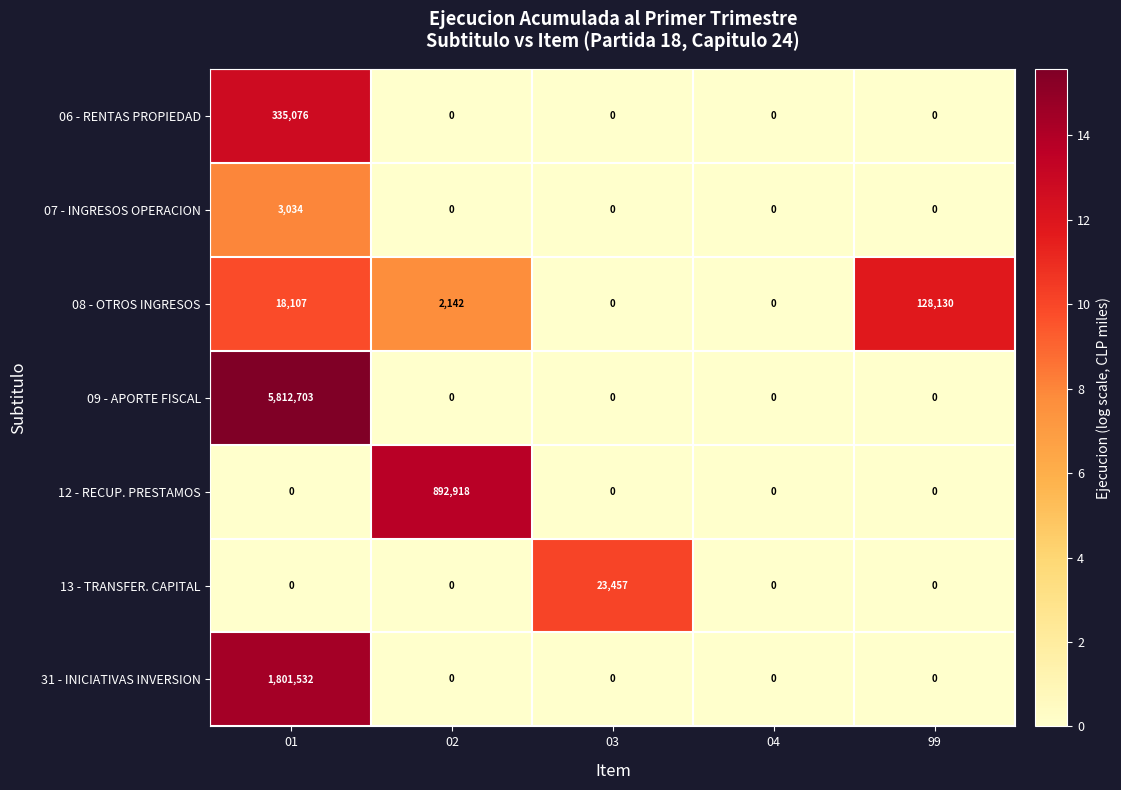

At which category is the sum across all series the highest?

01